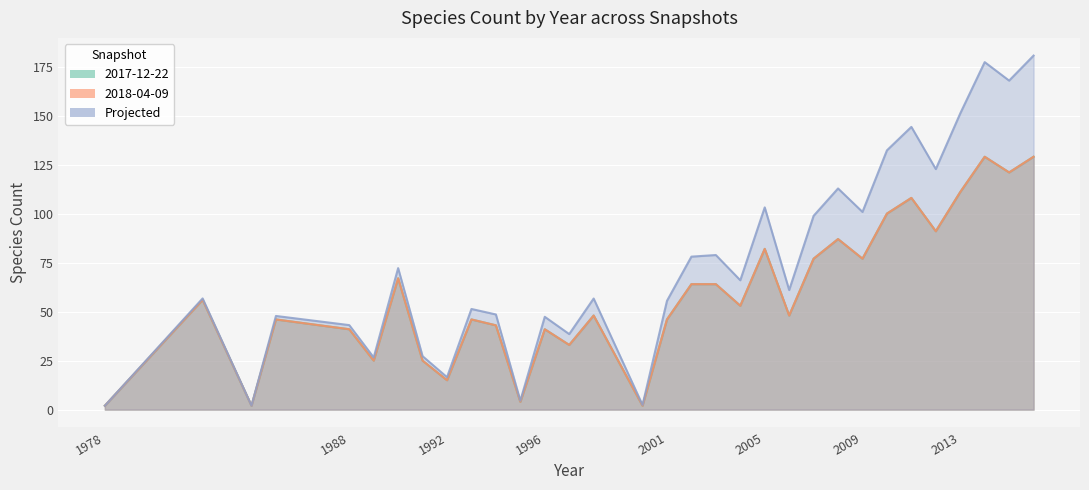

True or false: 2017-12-22 has more than 0 points higher than both neighbors.

True